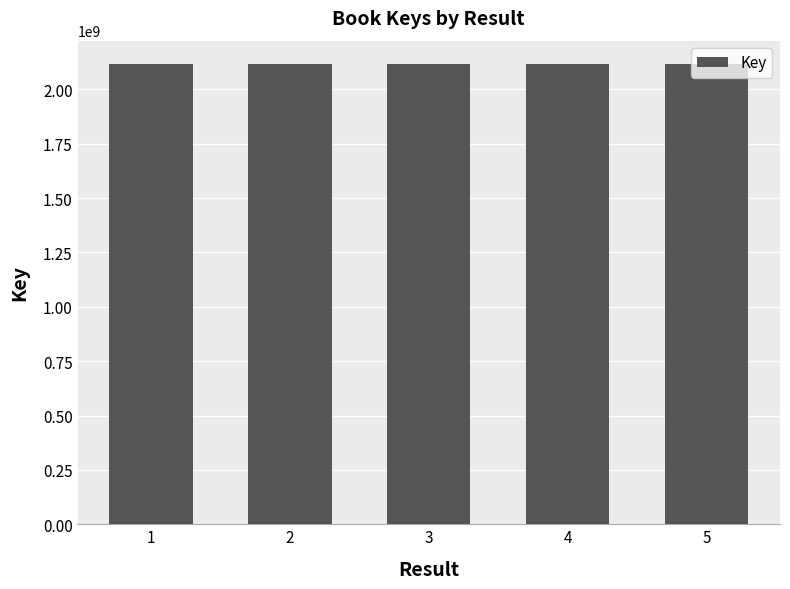

How many values are below 2117893302?

2